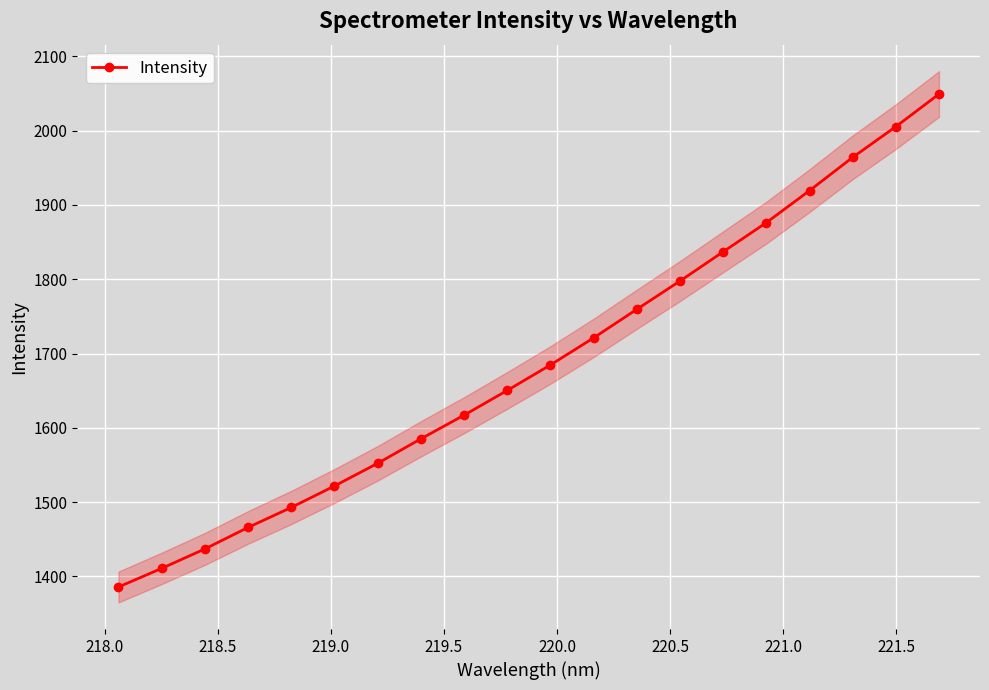

What is the value of the Intensity point at the 13th from the left?

1759.5